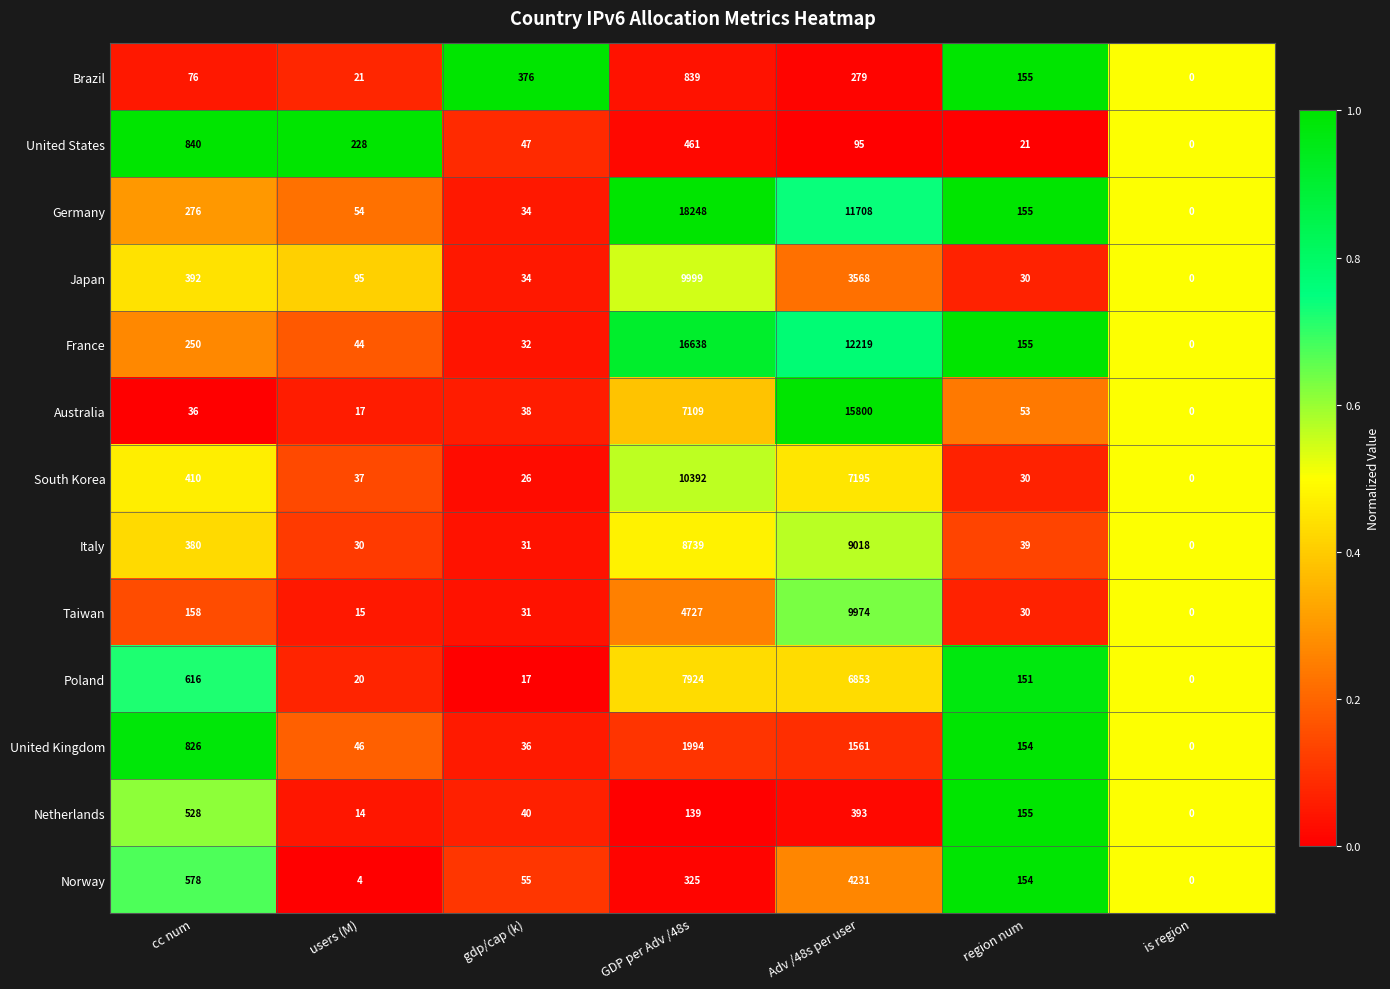

What is the difference between the second highest and minimum values in the Poland series?

6853